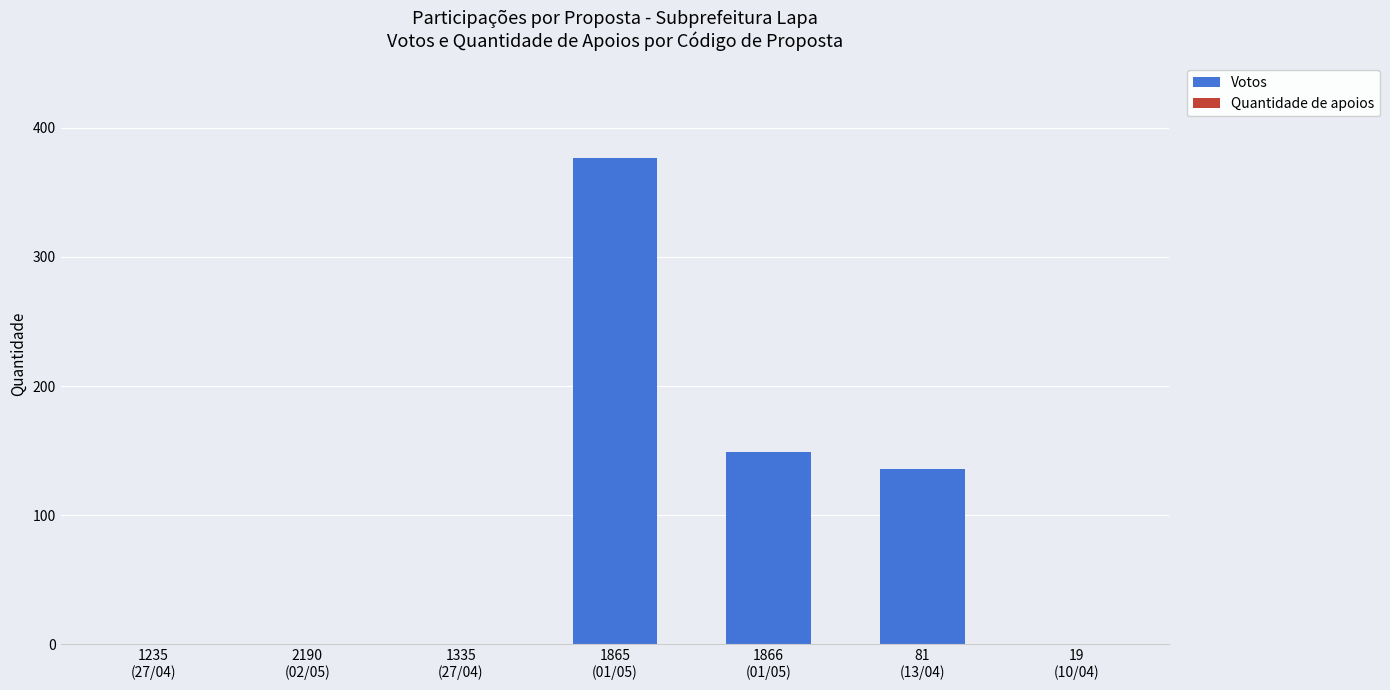

Which category has the highest value across all series?

1865
(01/05)